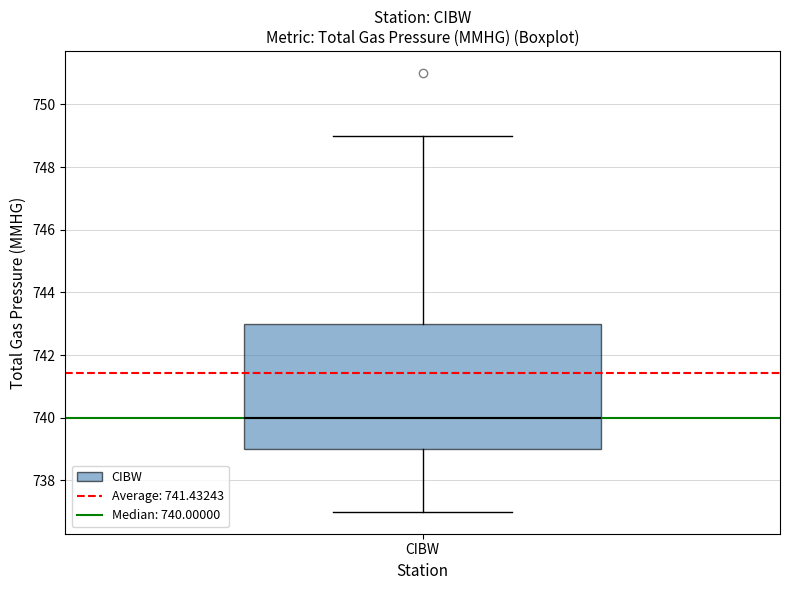

Read this box plot against the y-axis: the position of the median line, the range covered by the box, and the ends of both whiskers. The values are not printed on the chart, so give them approximately, as read against the axis.

median 740, box 739 to 743, whiskers 737 to 749